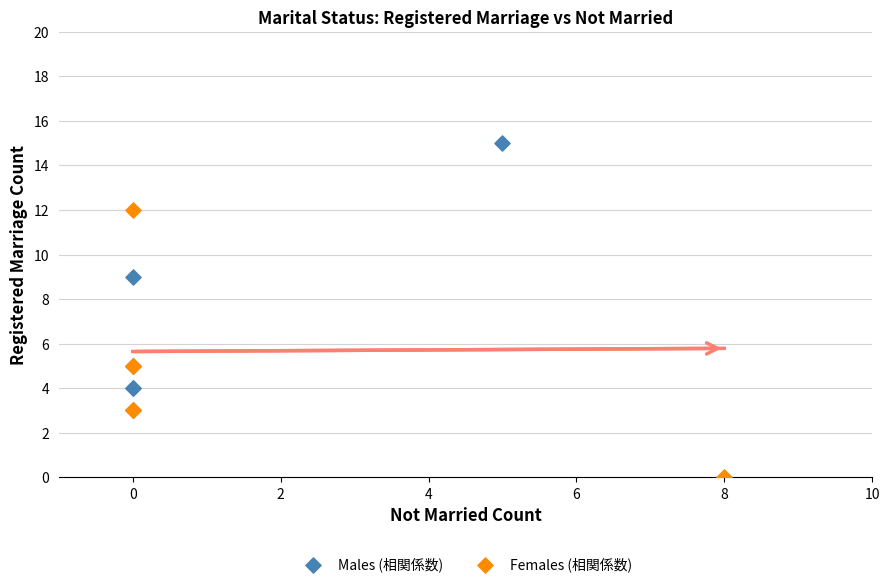

Which series reaches the maximum Y coordinate?

Males (相関係数)